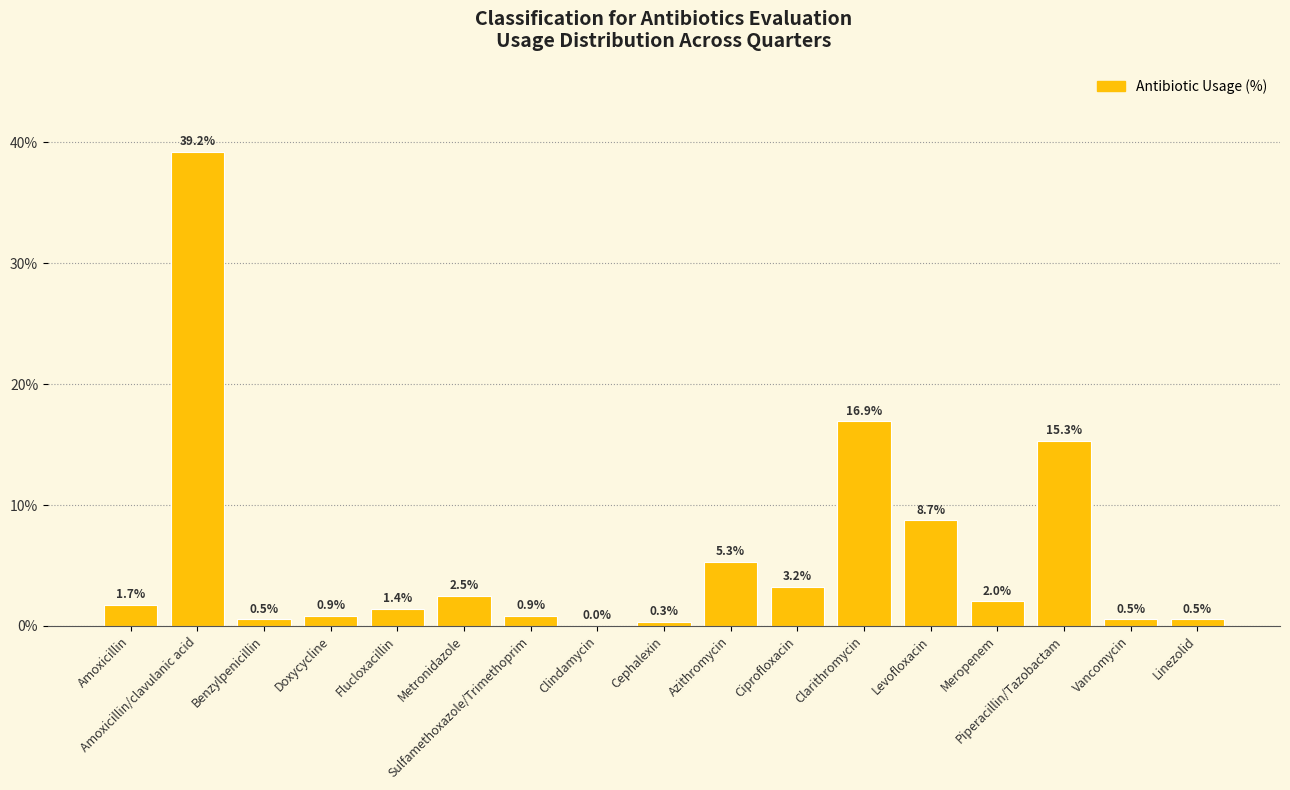

Where does the data first go above 1?

Amoxicillin